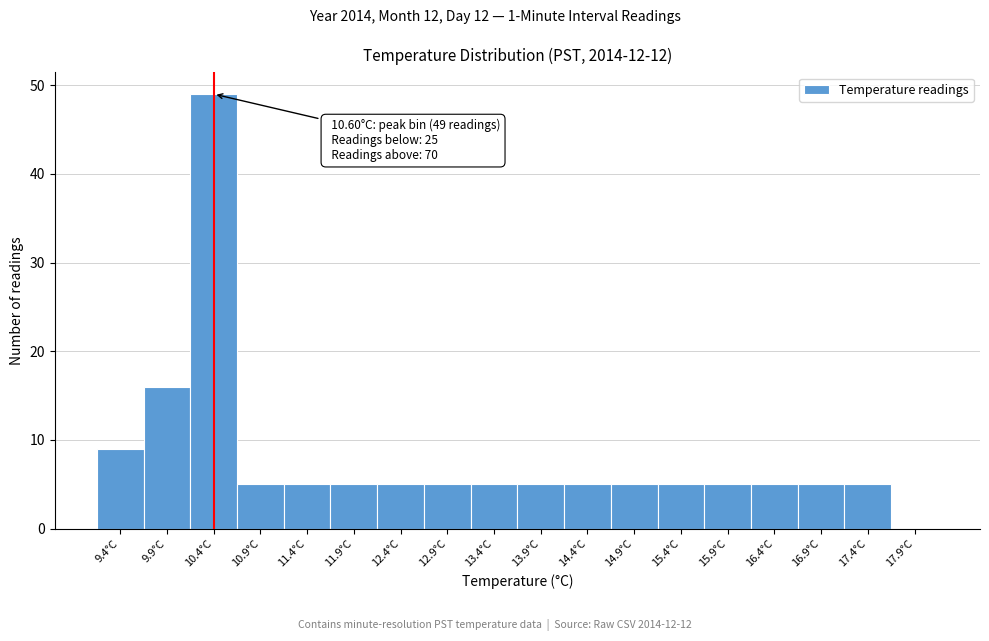

Reading right to left, transcribe all the data shown in this chart.

17.9°C=0	17.4°C=5	16.9°C=5	16.4°C=5	15.9°C=5	15.4°C=5	14.9°C=5	14.4°C=5	13.9°C=5	13.4°C=5	12.9°C=5	12.4°C=5	11.9°C=5	11.4°C=5	10.9°C=5	10.4°C=49	9.9°C=16	9.4°C=9